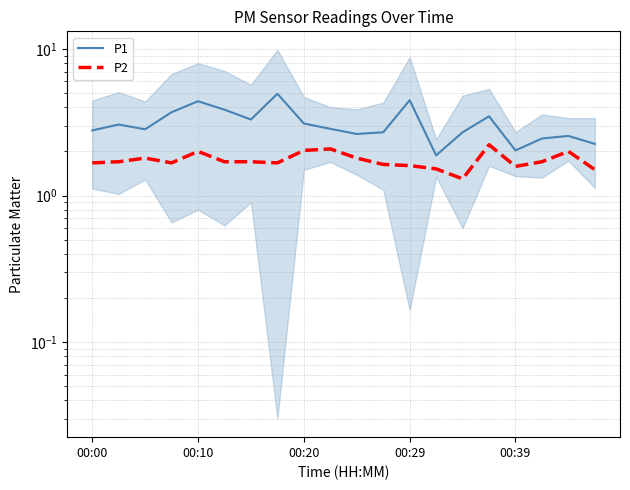

Rank the categories by P2 value from highest to lowest.

15, 9, 8, 00:39, 18, 00:20, 10, 00:10, 5, 6, 17, 00:00, 00:29, 7, 11, 12, 16, 13, 19, 14